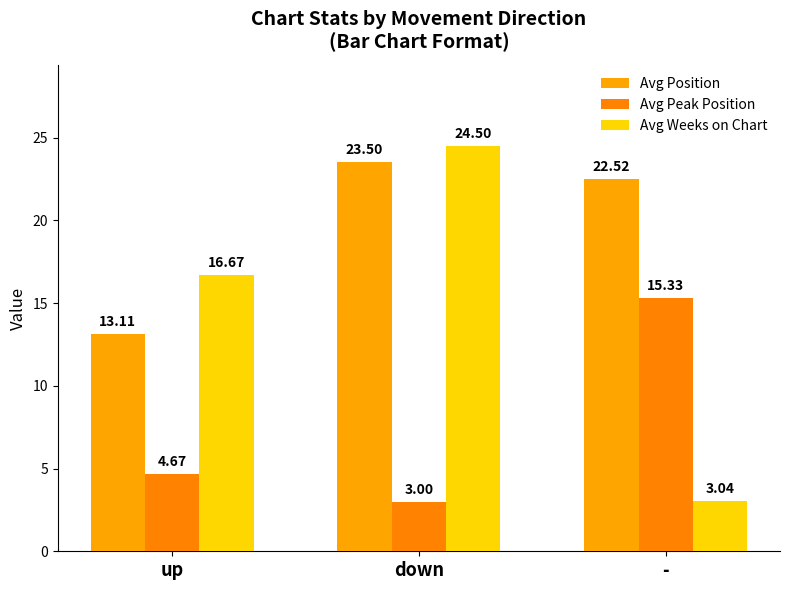

List the series in order of their overall mean, highest first.

Avg Position, Avg Weeks on Chart, Avg Peak Position